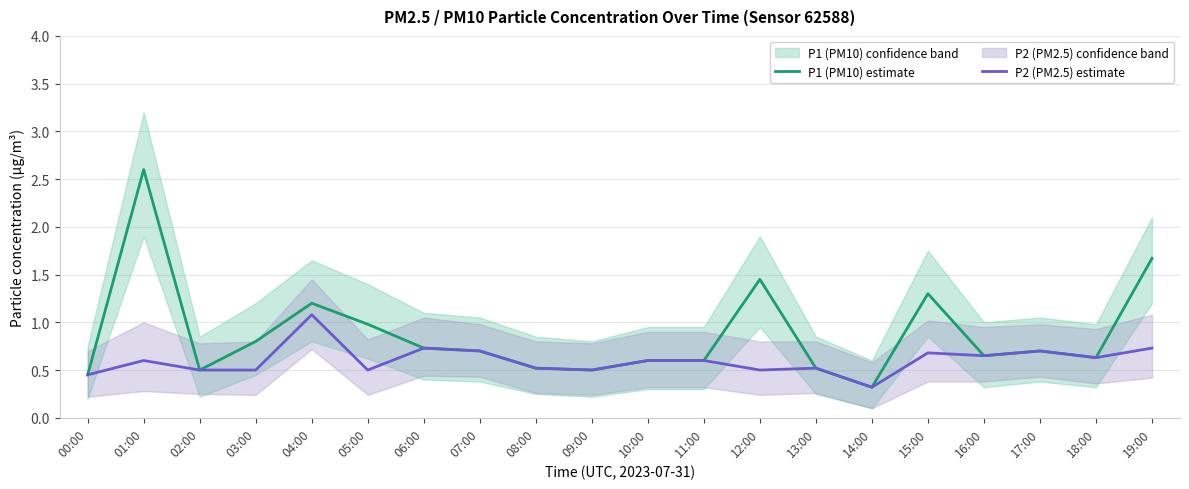

The value of P2 (PM2.5) estimate at 00:00 is 0.6. True or false?

False